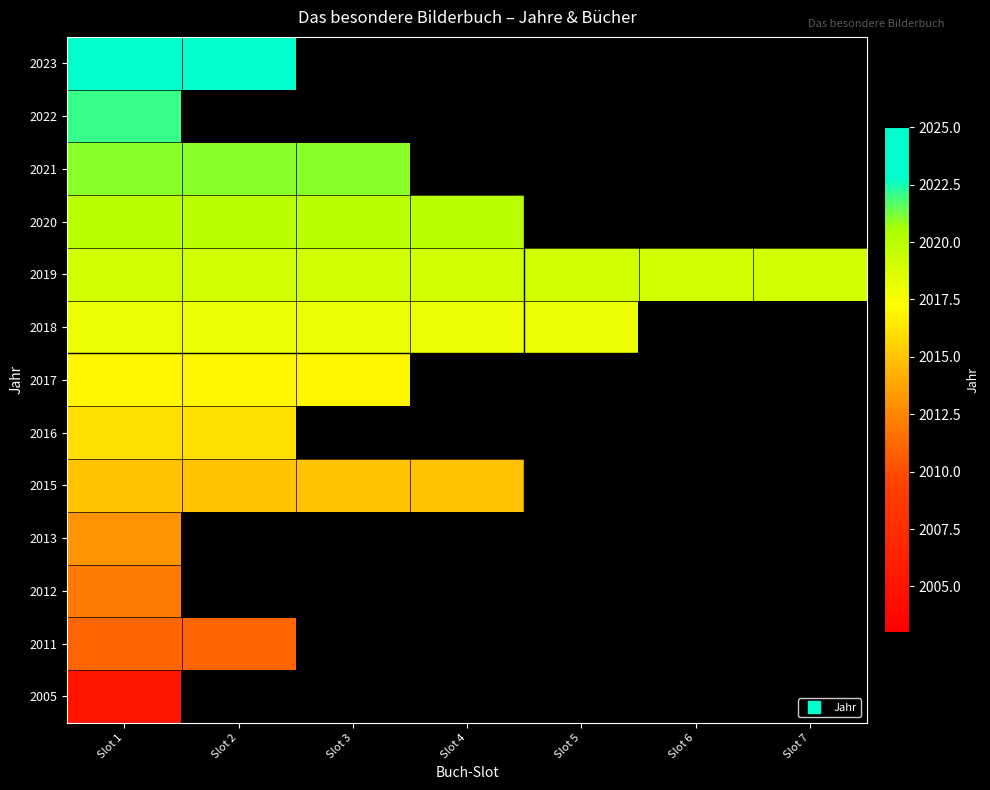

What is the lowest value of the 2015 series?

2015.0